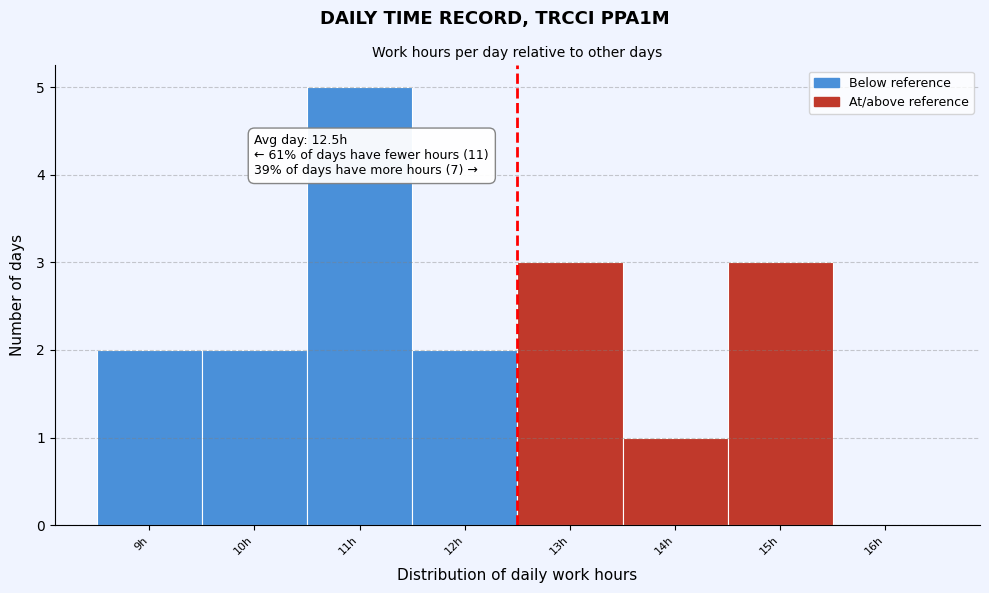

Over which range of the x-axis is the bar tallest?

10.5 to 11.5